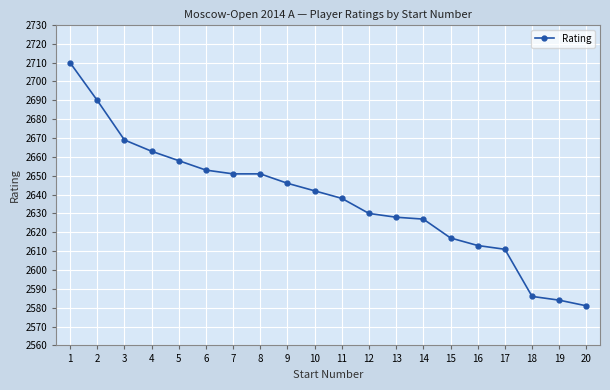

The chart shows a value of 4613 at 10. True or false?

False